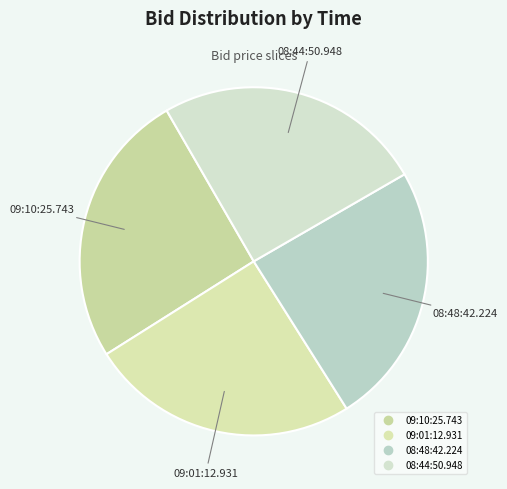

Which category has the biggest portion of the pie?

09:10:25.743